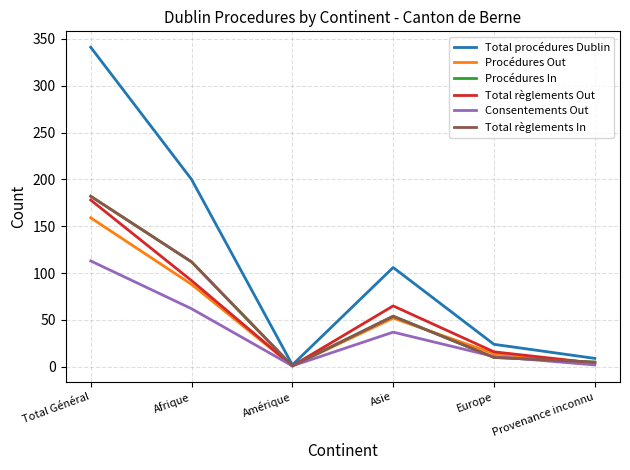

What is the sum of the Total règlements In values at Total Général and Provenance inconnu?

187